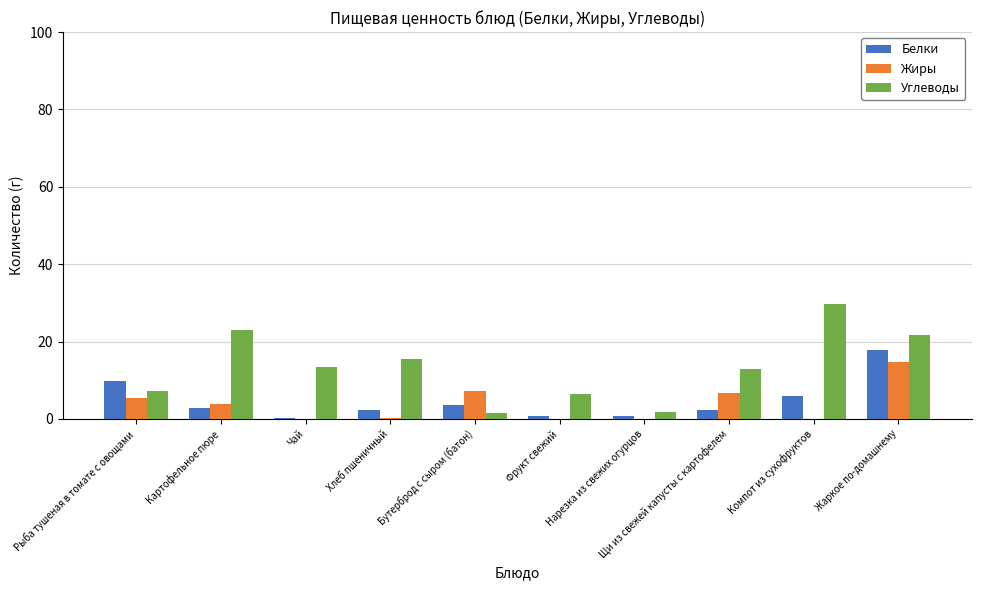

Which series changed the most between Рыба тушеная в томате с овощами and Жаркое по-домашнему?

Углеводы